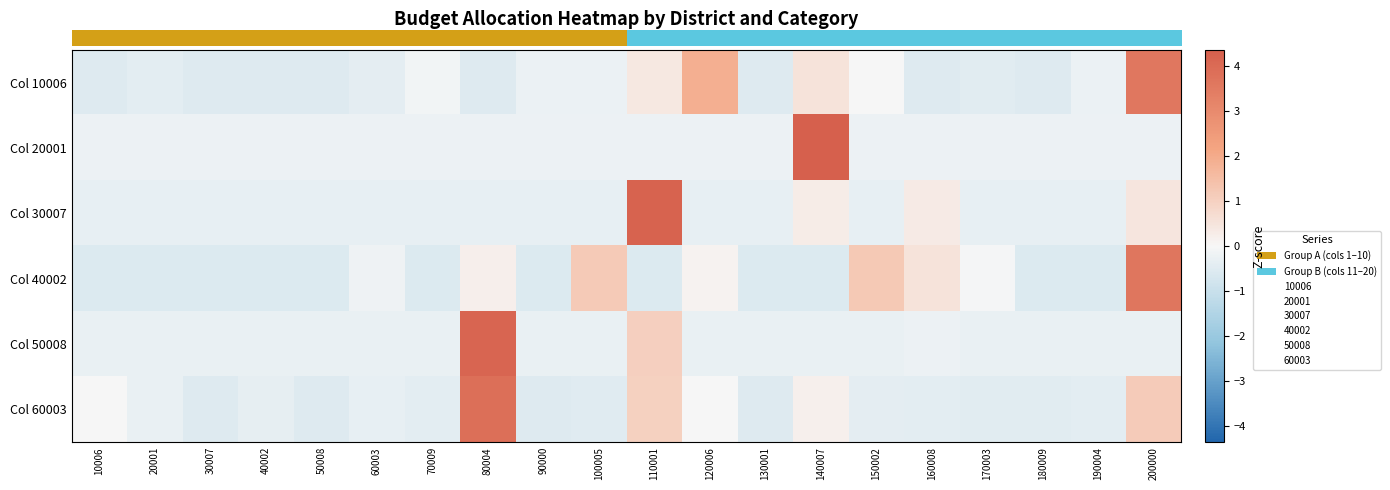

List the series in order of their peak value, lowest first.

row_0, row_3, row_5, row_4, row_2, row_1